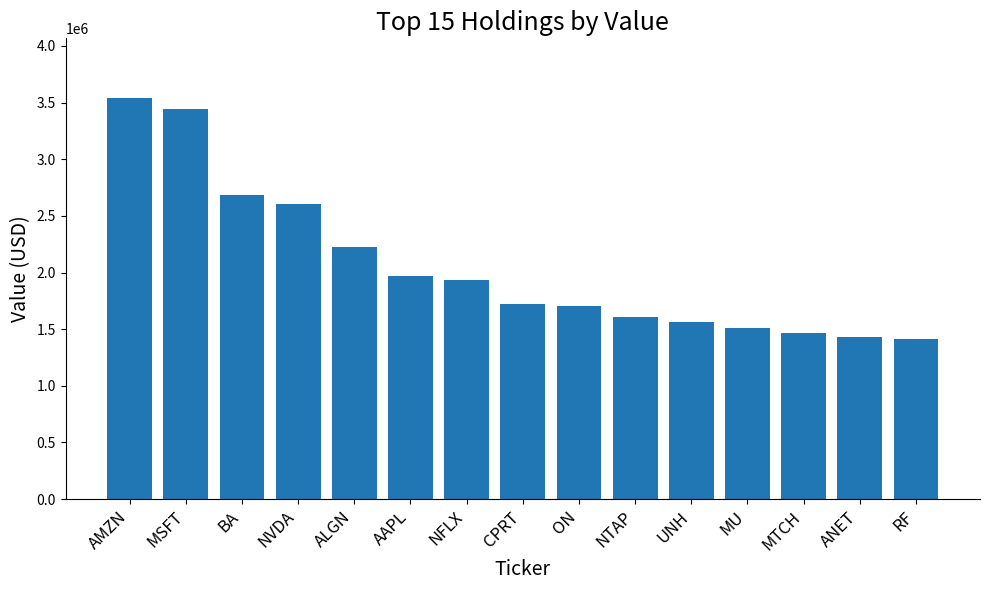

Between AAPL and MU, which is larger?

AAPL